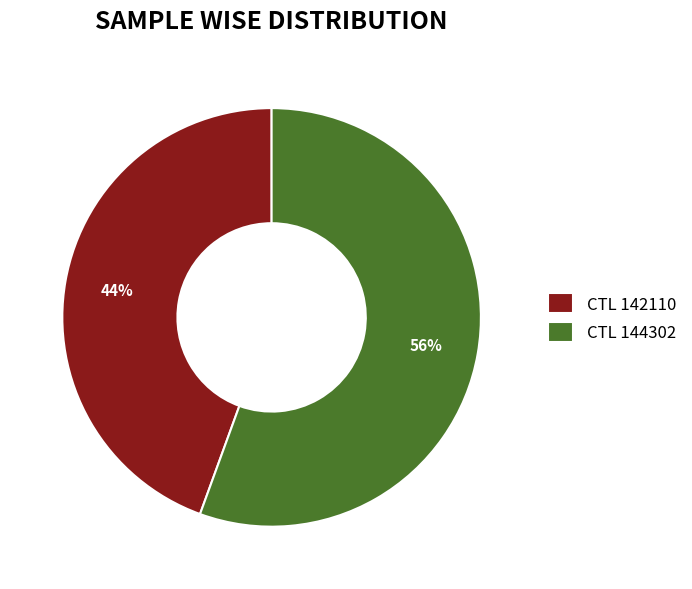

True or false: CTL 142110 accounts for 36% of the total.

False